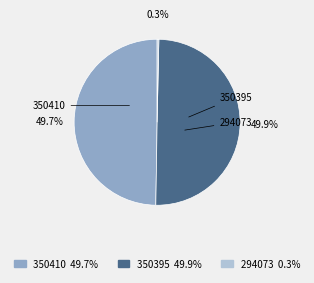

Is 350410 the majority of the pie?

No